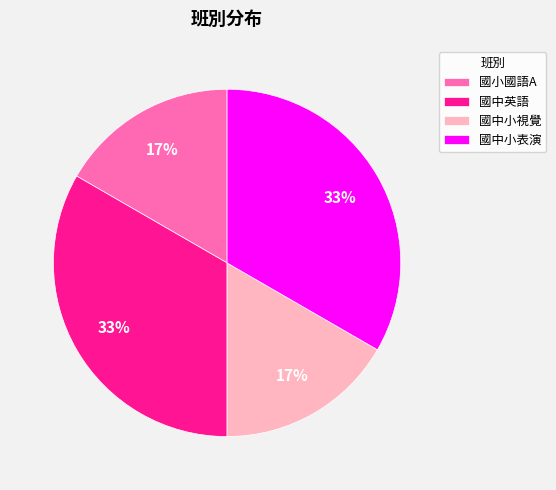

The 國小國語A slice represents 28% of the pie. True or false?

False